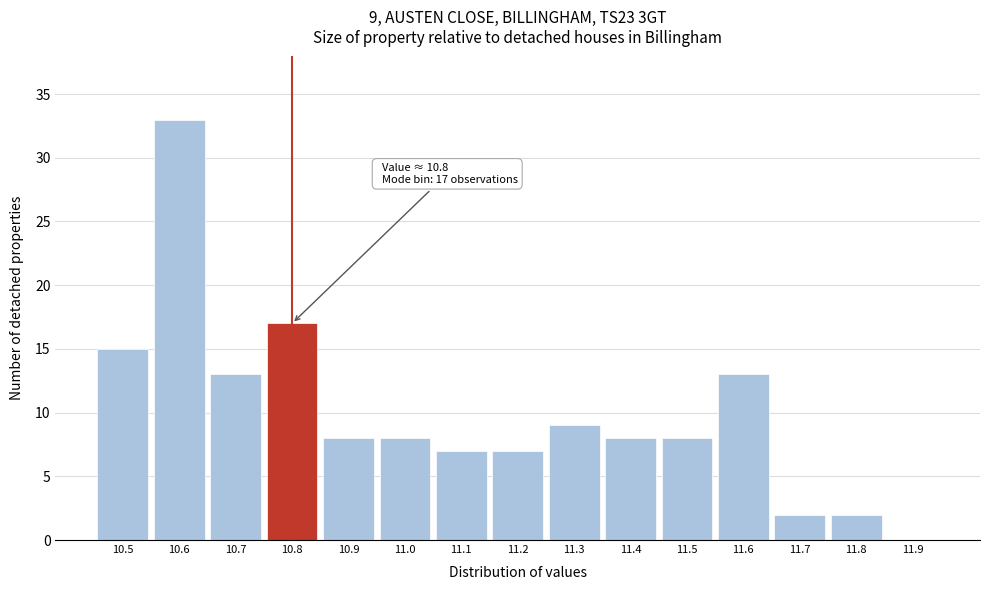

Which range on the x-axis has the tallest bar?

10.55 to 10.65